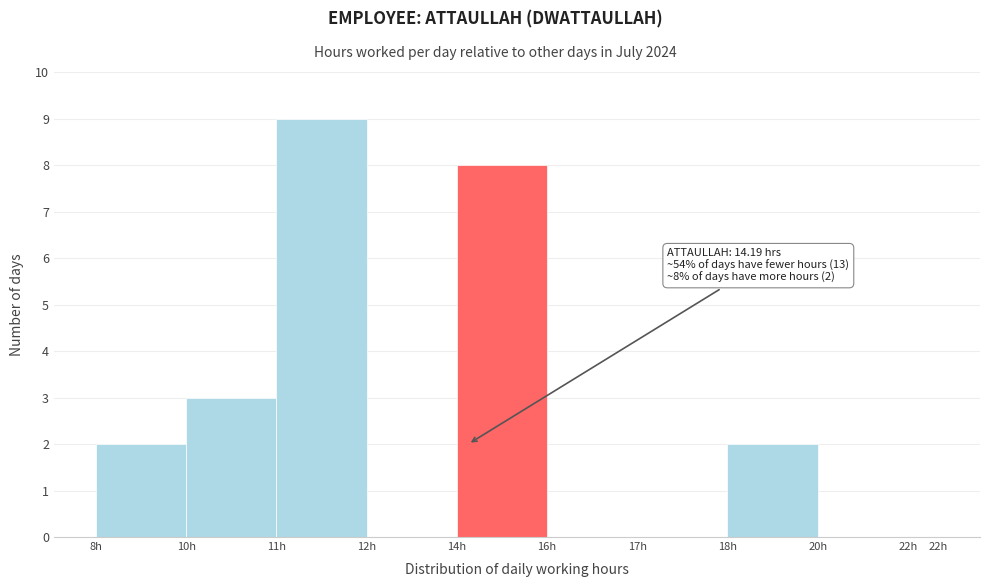

Reading left to right, extract all data points from this chart.

8h=2	10h=3	11h=9	12h=0	14h=8	16h=0	17h=0	18h=2	20h=0	22h=0